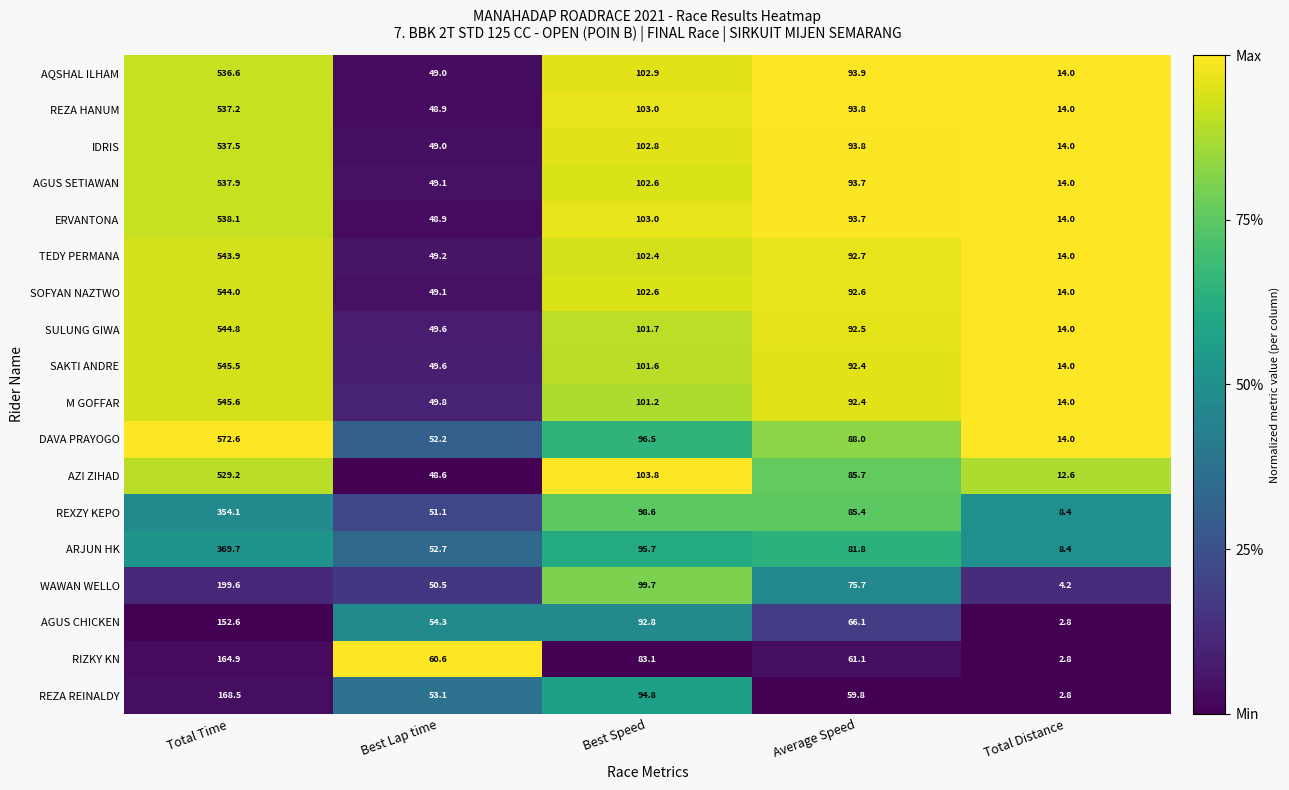

What is the sum of all AQSHAL ILHAM values?

796.4